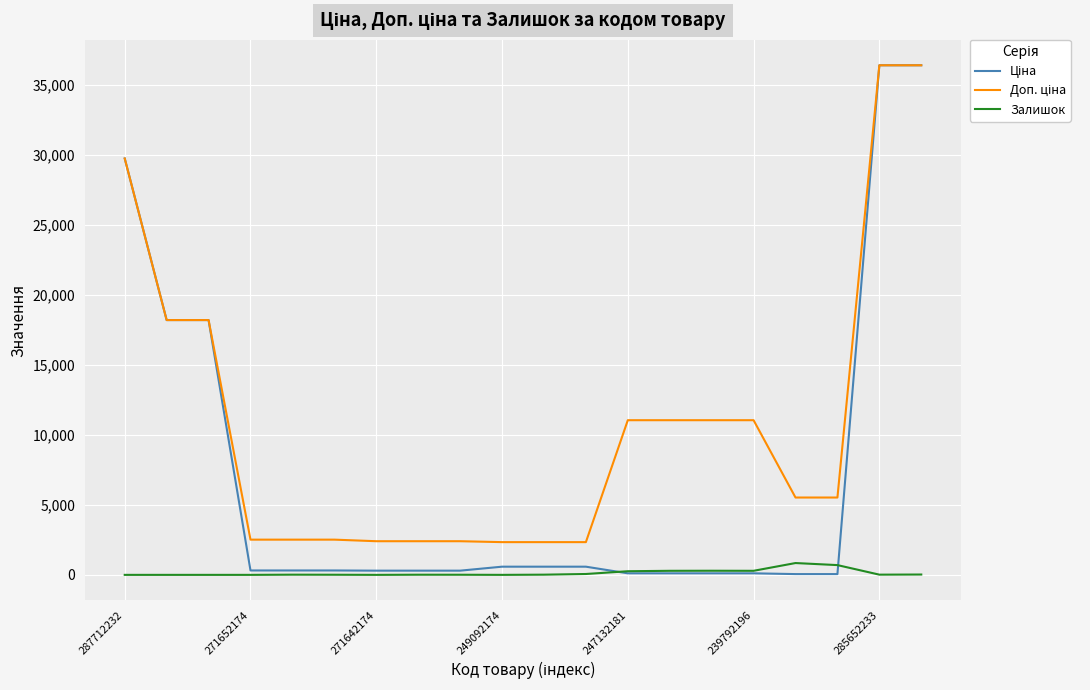

What is the greatest value displayed?

36424.0